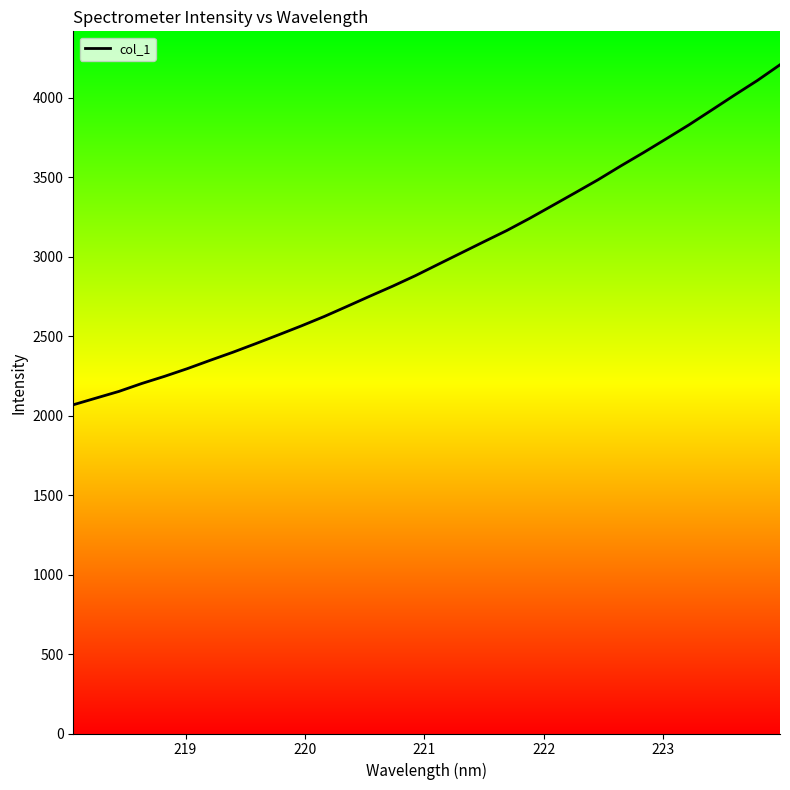

What is the minimum value shown in the chart?

2067.5